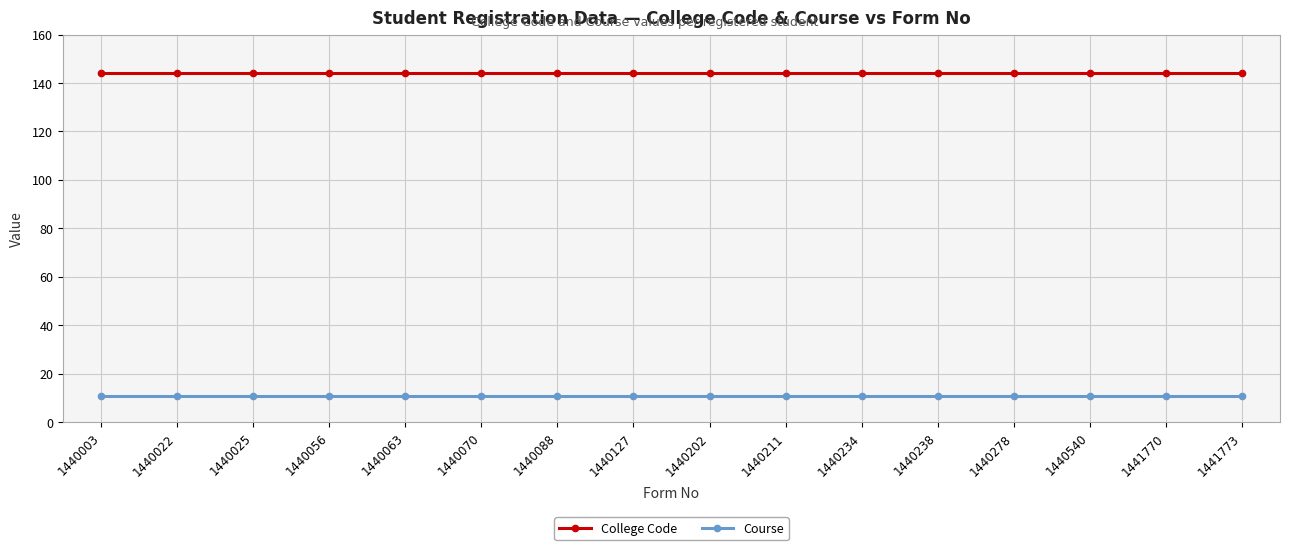

What is the value of the Course point at the 5th from the left?

11